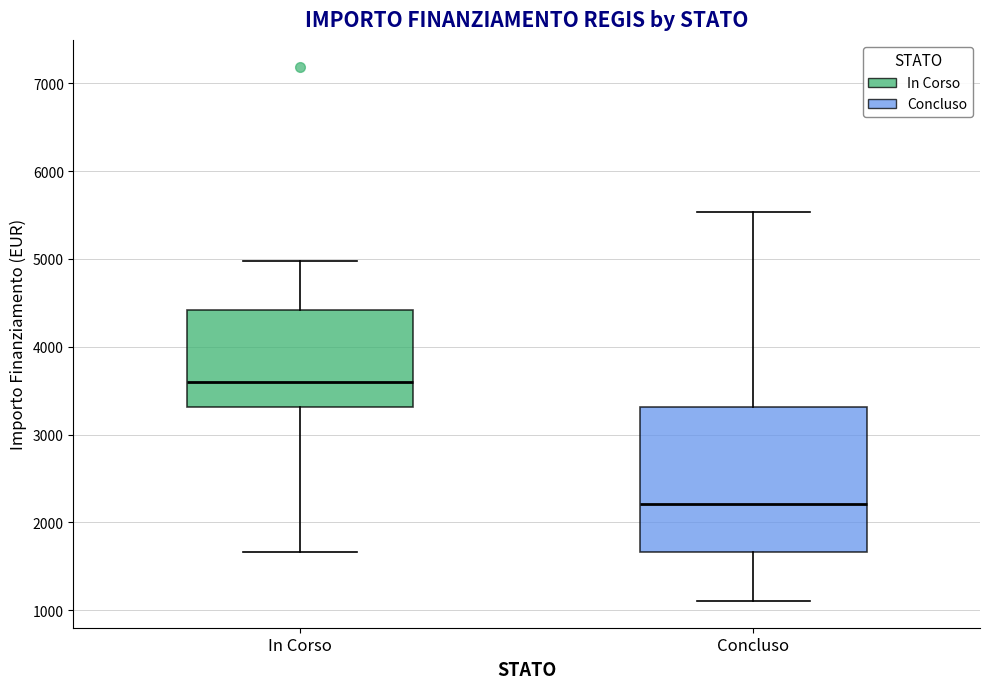

Comparing the boxes themselves (not the whiskers), which one is the tallest?

Concluso